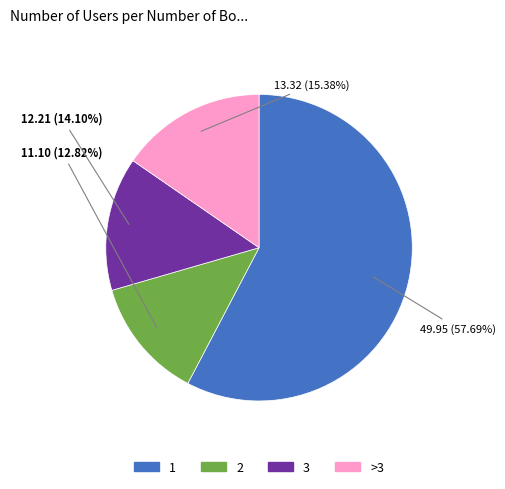

Which category has the smallest portion of the pie?

2